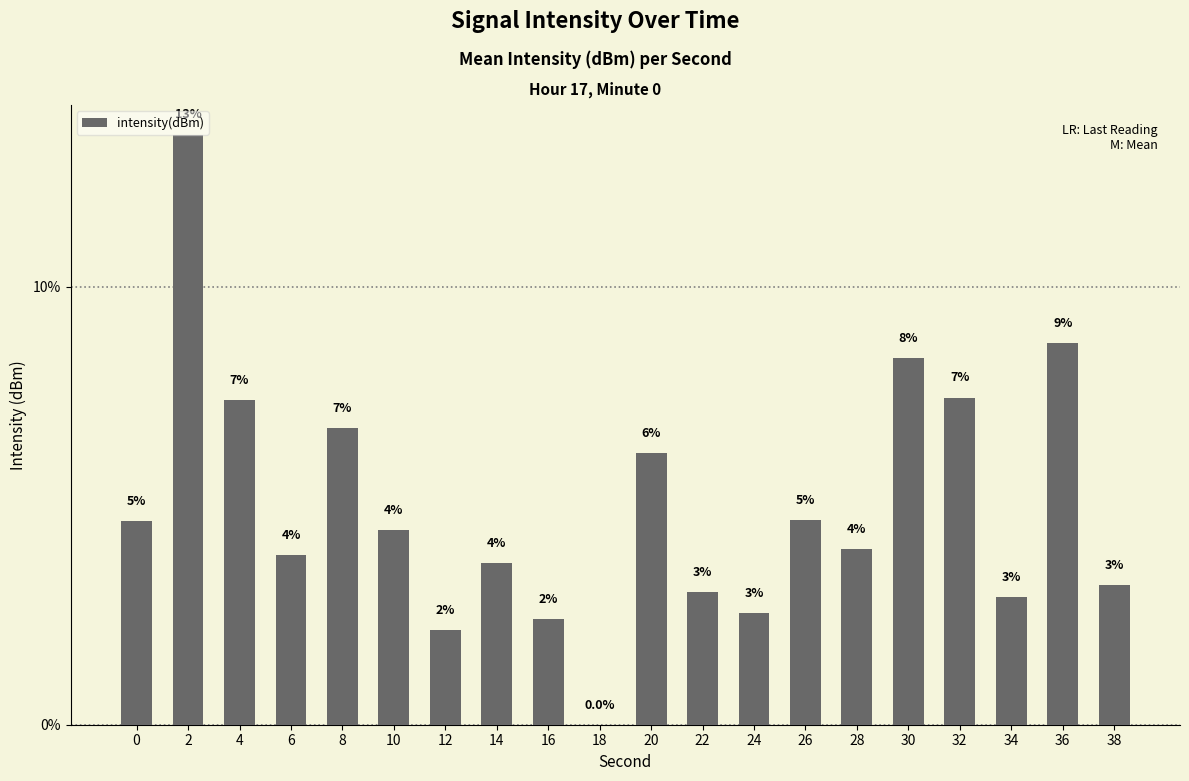

Does the chart contain stacked bars?

No